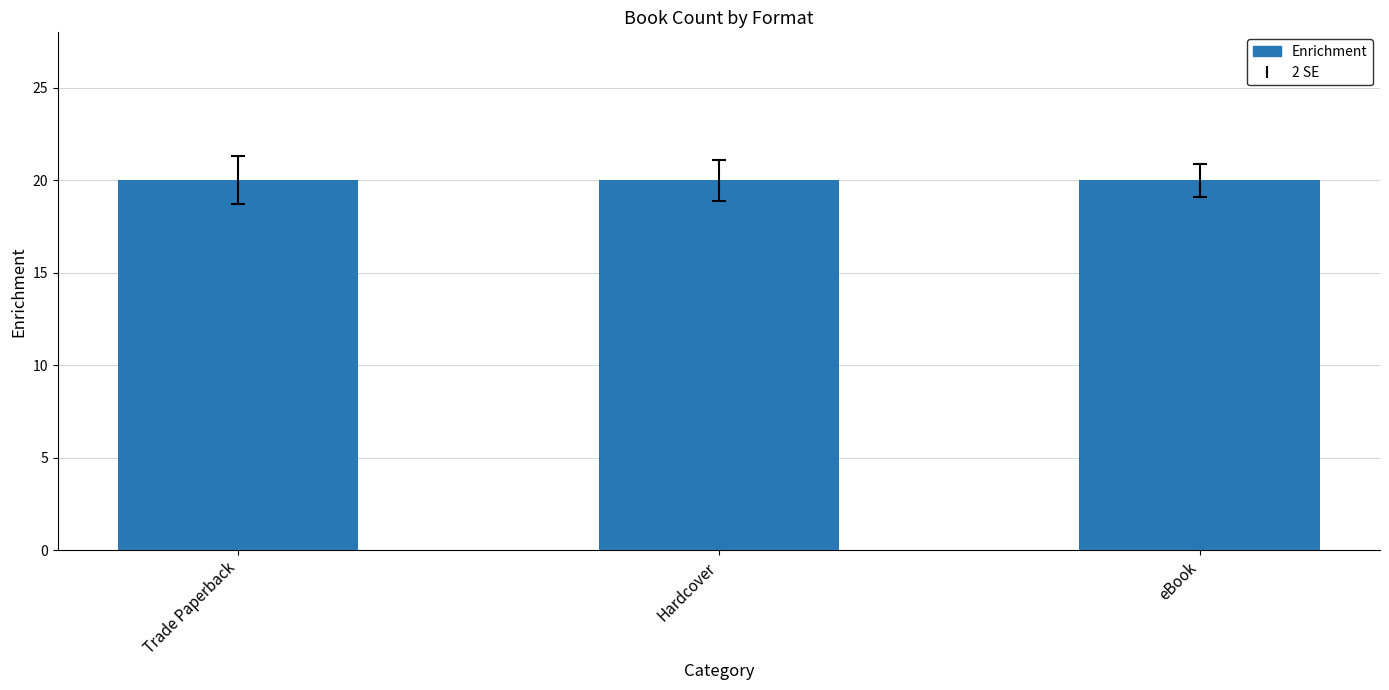

How many bars are there in total?

3